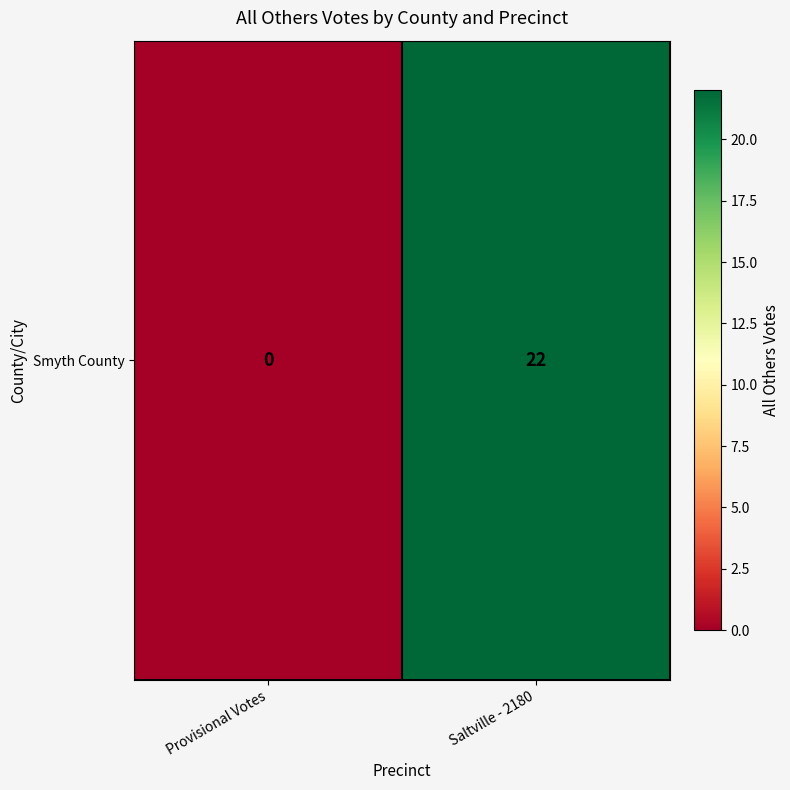

What value does the data have at Saltville - 2180, to the nearest 5?

20